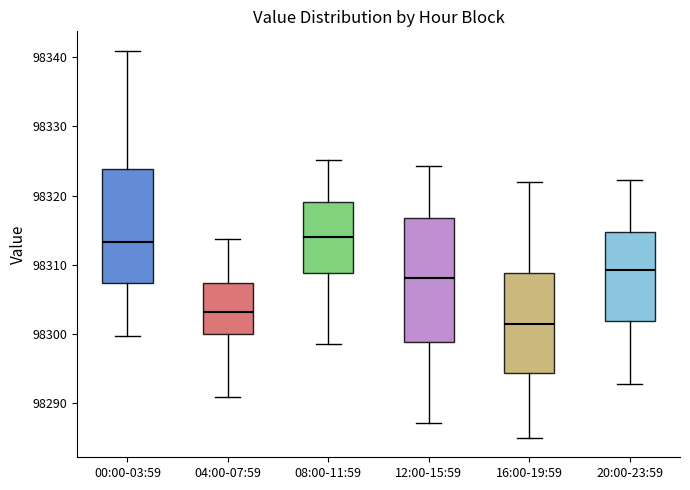

Reading left to right, read every box against the y-axis: the position of its median line, the range the box covers, and the ends of its whiskers. The values are not printed on the chart, so give them approximately, as read against the axis.

00:00-03:59: median 98313, box 98307 to 98324, whiskers 98300 to 98341
04:00-07:59: median 98303, box 98300 to 98307, whiskers 98291 to 98314
08:00-11:59: median 98314, box 98309 to 98319, whiskers 98299 to 98325
12:00-15:59: median 98308, box 98299 to 98317, whiskers 98287 to 98324
16:00-19:59: median 98301, box 98294 to 98309, whiskers 98285 to 98322
20:00-23:59: median 98309, box 98302 to 98315, whiskers 98293 to 98322